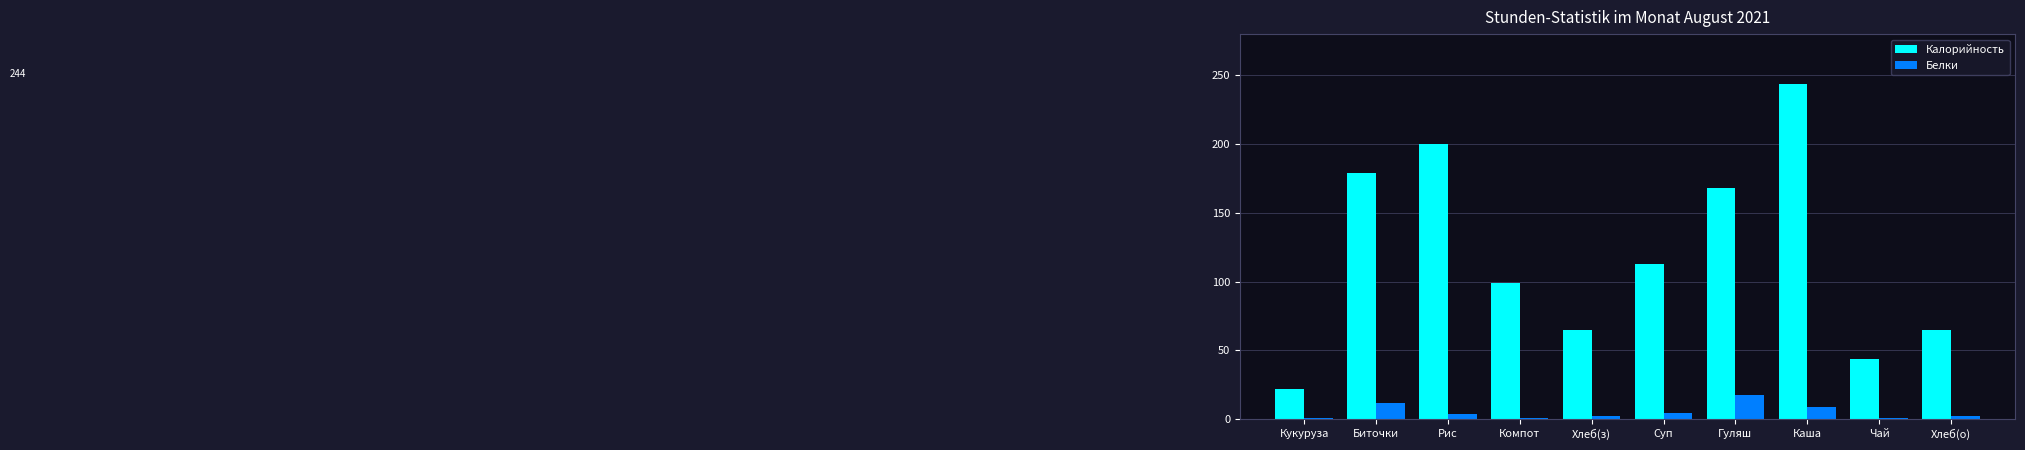

True or false: Калорийность has a value of 244.0 at Каша.

True